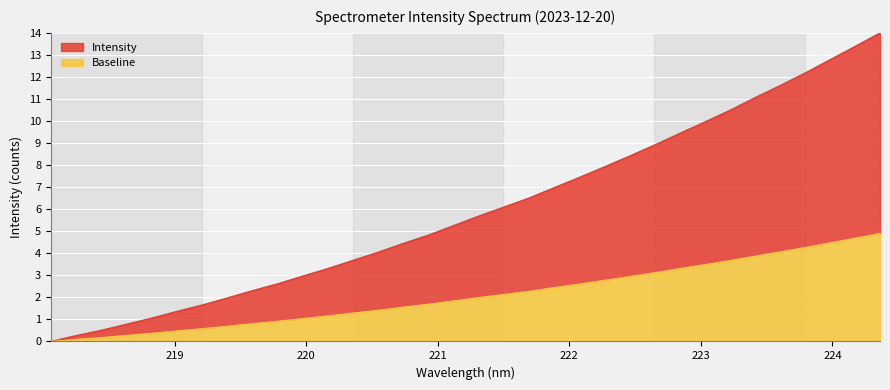

Which has a higher value, 221.6902 or 218.6332?

221.6902